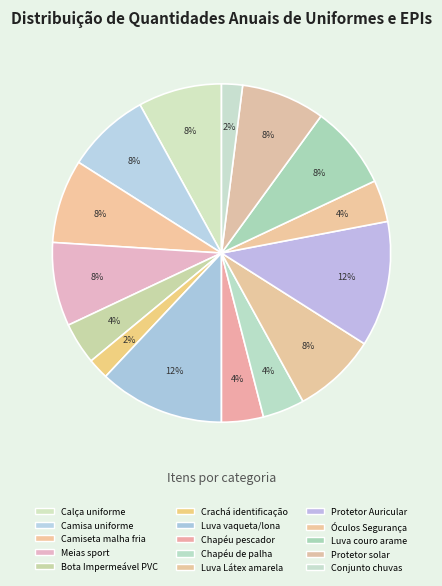

What is the total percentage of Luva vaqueta/lona and Camisa uniforme?

20.0%